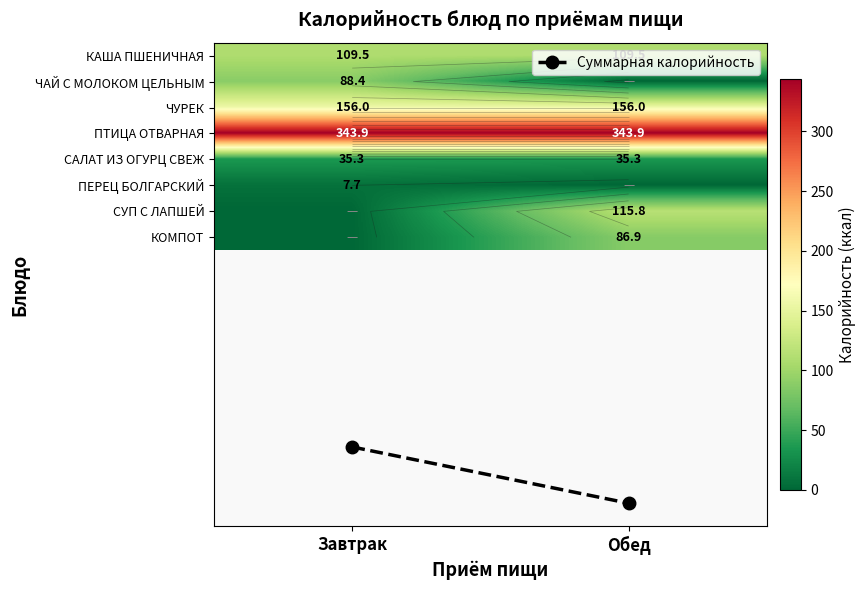

What is the sum of all КАША ПШЕНИЧНАЯ values?

219.1